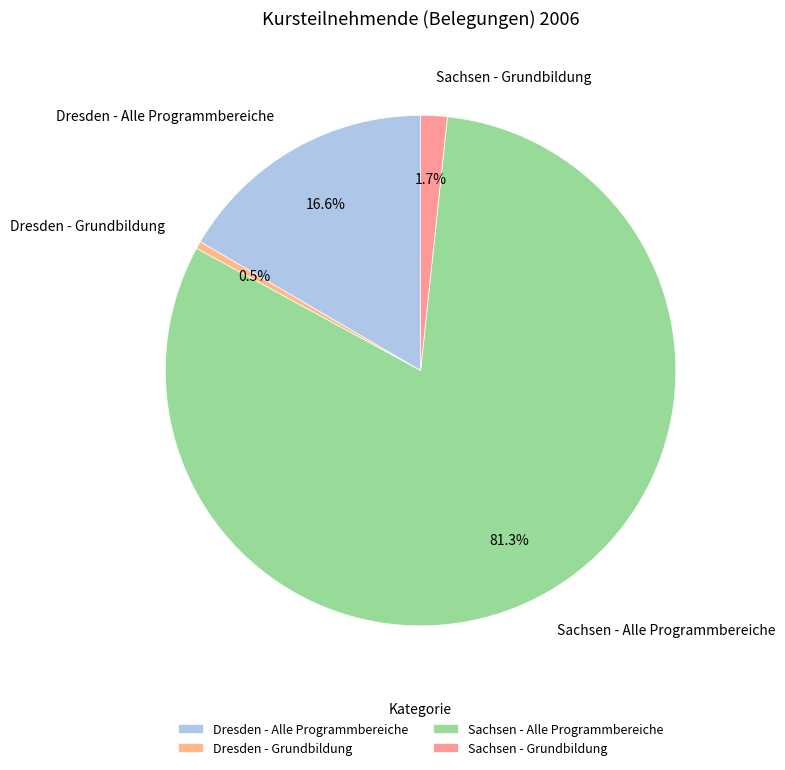

To the nearest percent, what percentage of the pie is Sachsen - Alle Programmbereiche?

81%